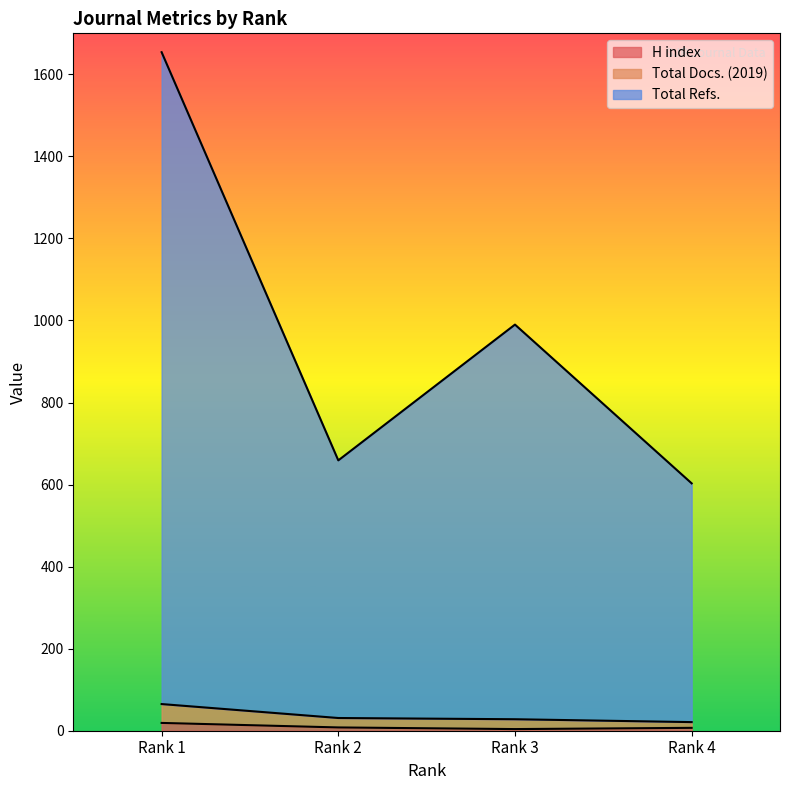

What is the minimum value for H index?

4